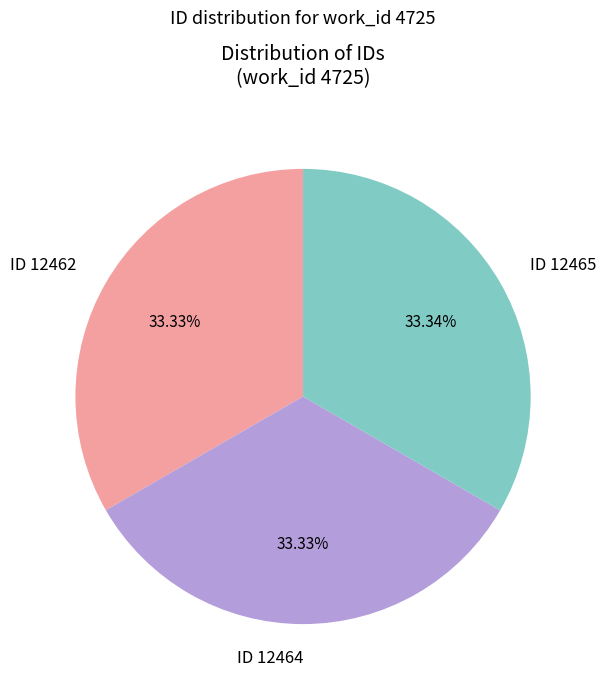

What is the ratio of the value at ID 12465 to the value at ID 12462?

1.0